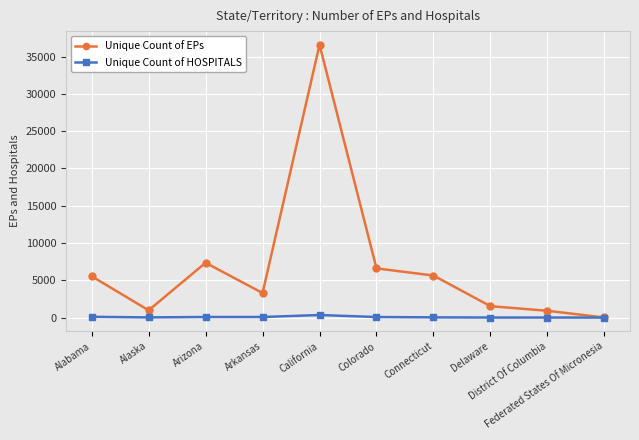

What is the label of the 8th point from the right?

Arizona